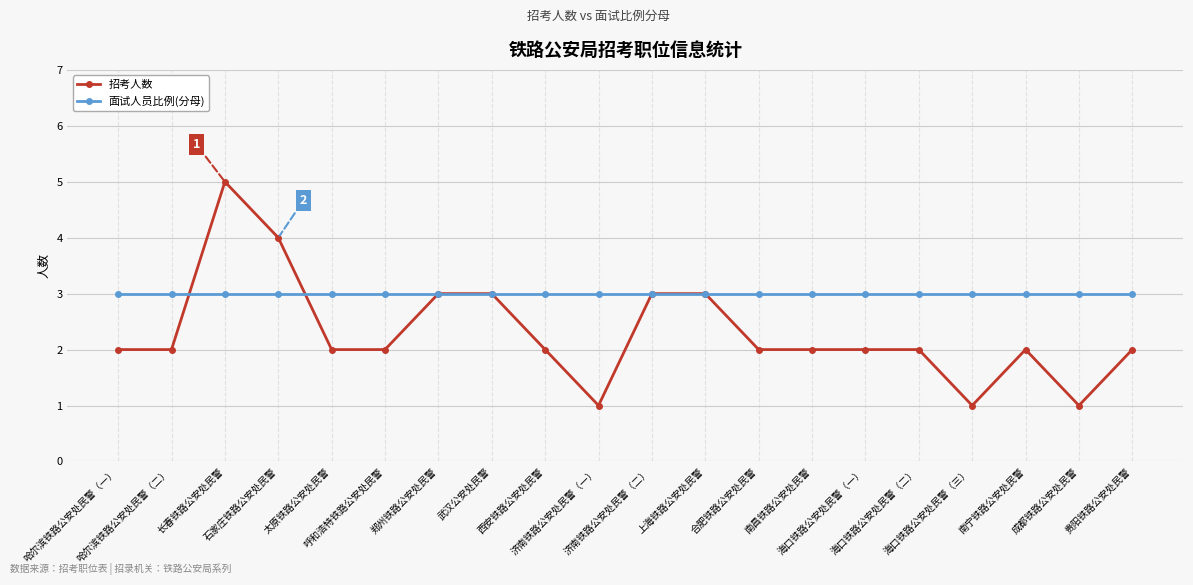

What is the sum of all 招考人数 values?

46